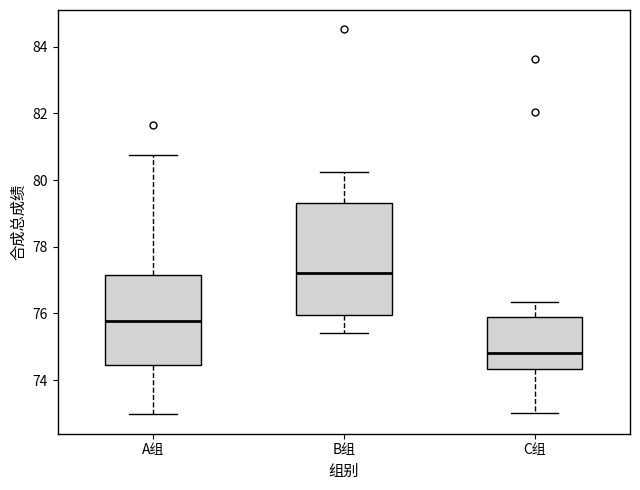

Reading left to right, transcribe this box plot: for each box, give where its median line is, the range the box spans, and where its two whiskers end, as read against the y-axis. The values are not printed on the chart, so give them approximately, as read against the axis.

A组: median 75.8, box 74.4 to 77.2, whiskers 73.0 to 80.8
B组: median 77.2, box 76.0 to 79.4, whiskers 75.4 to 80.2
C组: median 74.8, box 74.4 to 75.8, whiskers 73.0 to 76.4